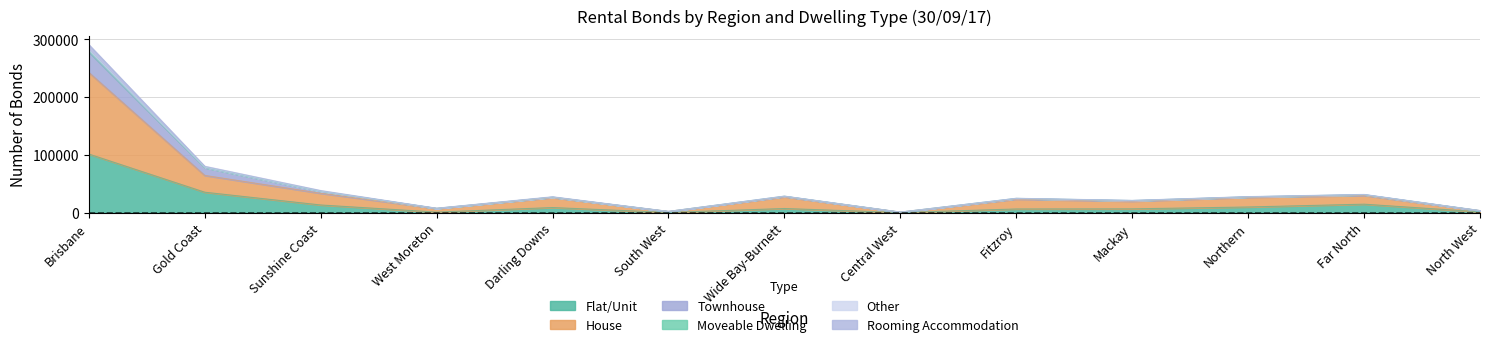

Which category has the highest value across all series?

Brisbane